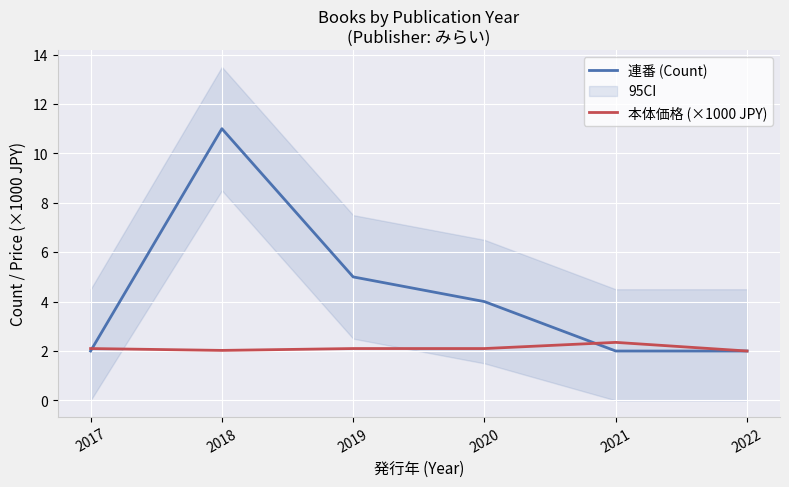

Does the chart display data point markers on the line(s)?

No